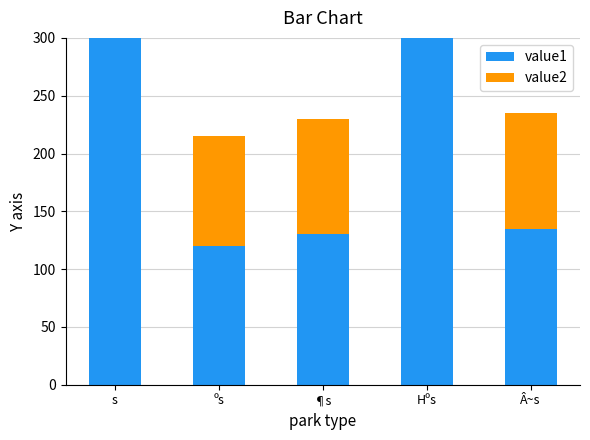

What is the maximum value shown in the chart?

410